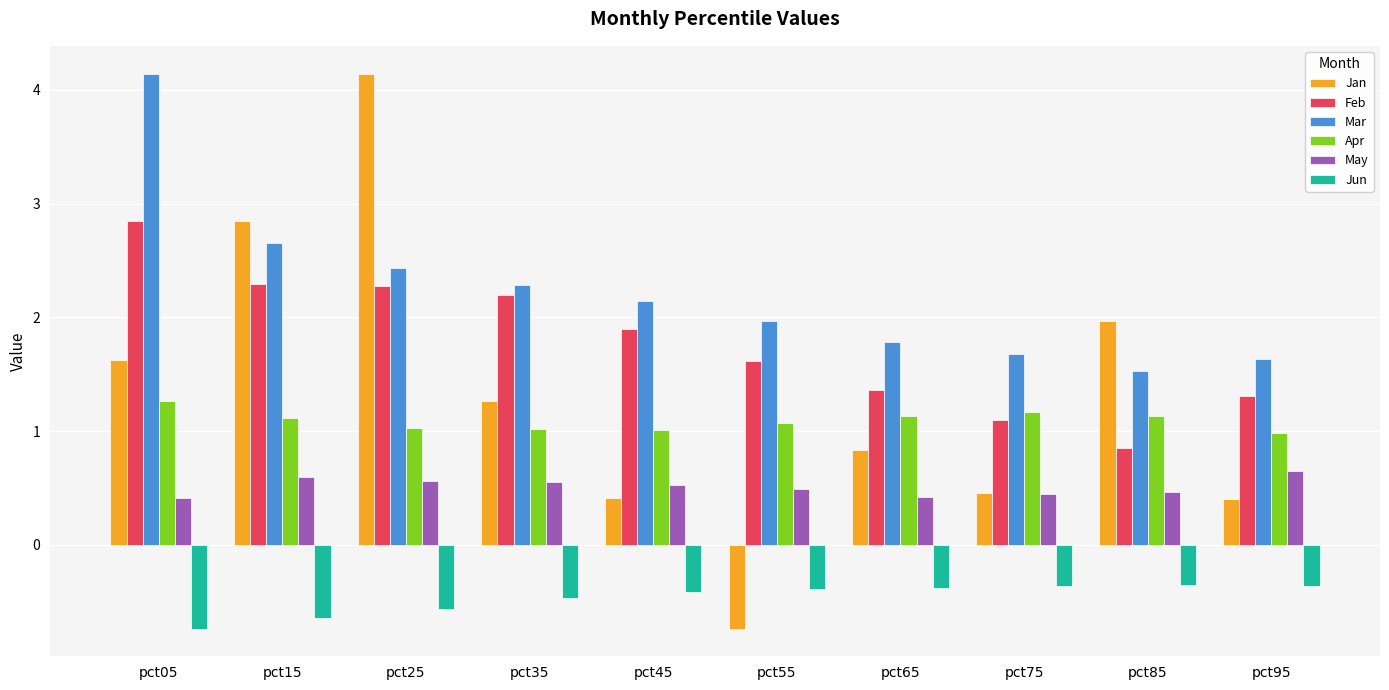

How many bars are there in each group?

6